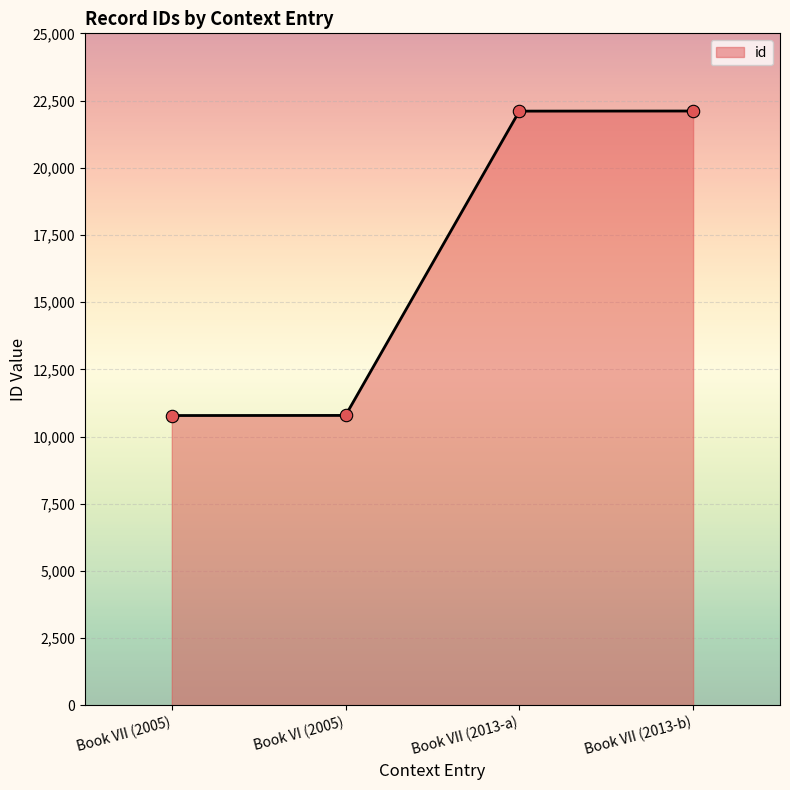

What is the ratio of the value at Book VII (2005) to the value at Book VII (2013-b)?

0.5